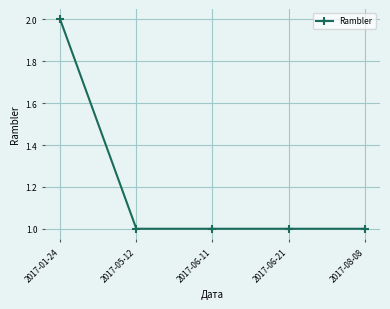

Is this an area chart (filled region under the line)?

No